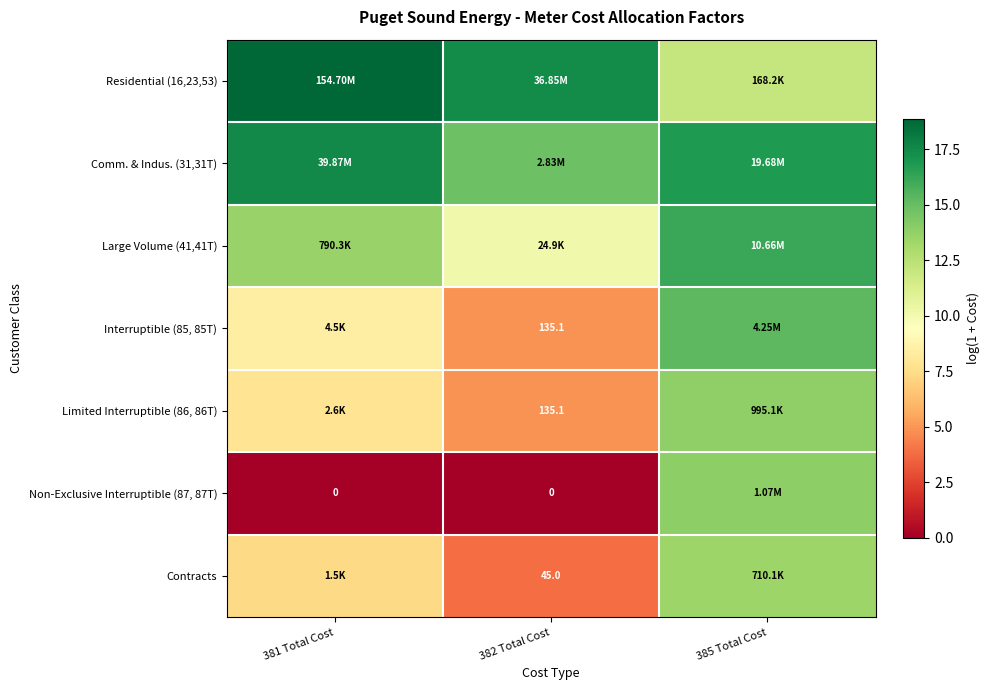

How many data points in Comm. & Indus. (31,31T) are above 16?

2